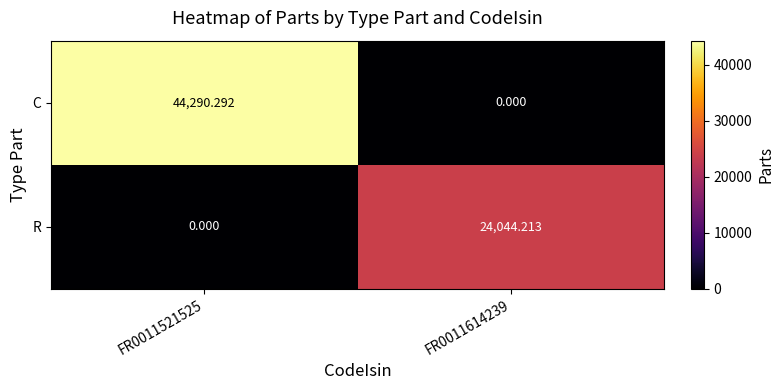

What is the difference between the highest and lowest values at FR0011614239?

24044.2